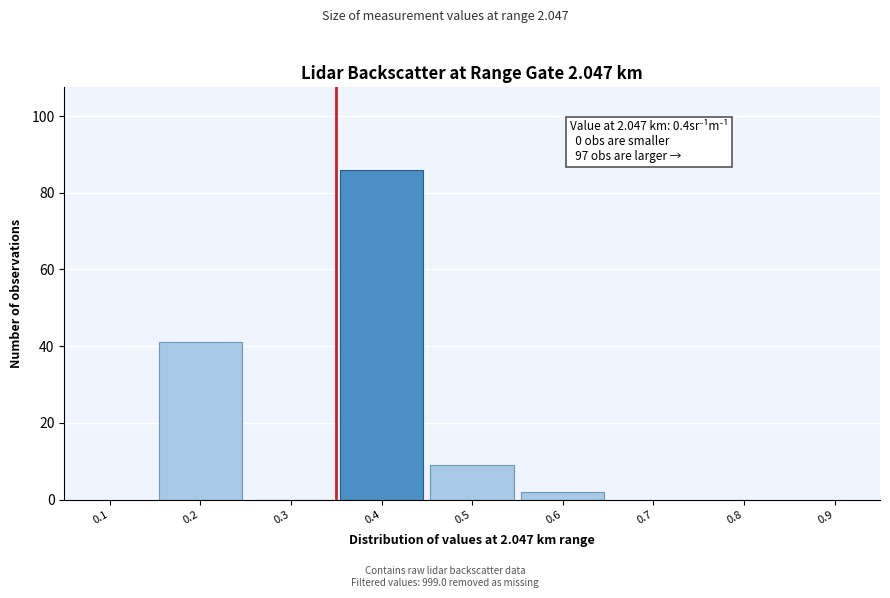

Reading left to right, list all the values displayed in this chart.

0.1=0	0.2=41	0.3=0	0.4=86	0.5=9	0.6=2	0.7=0	0.8=0	0.9=0